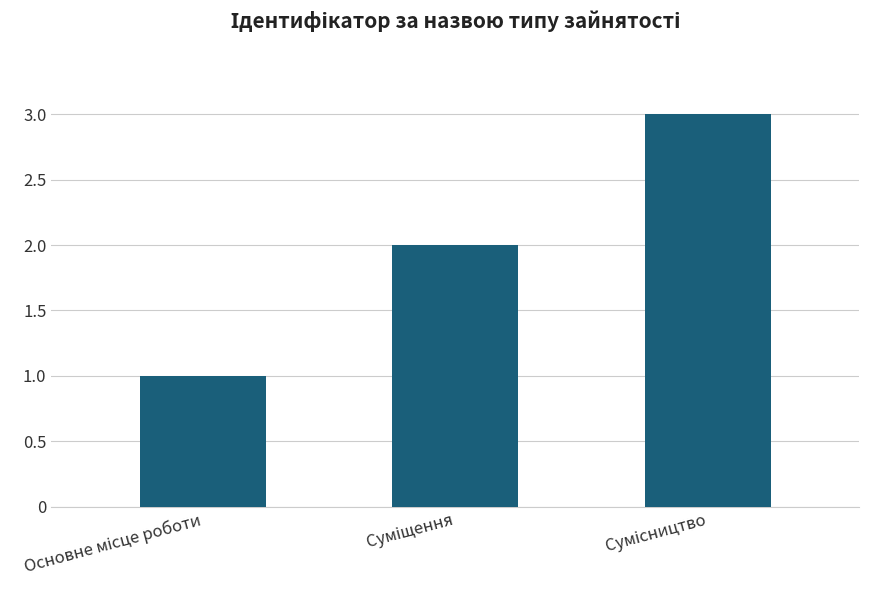

What is the difference between the maximum and second lowest values?

1